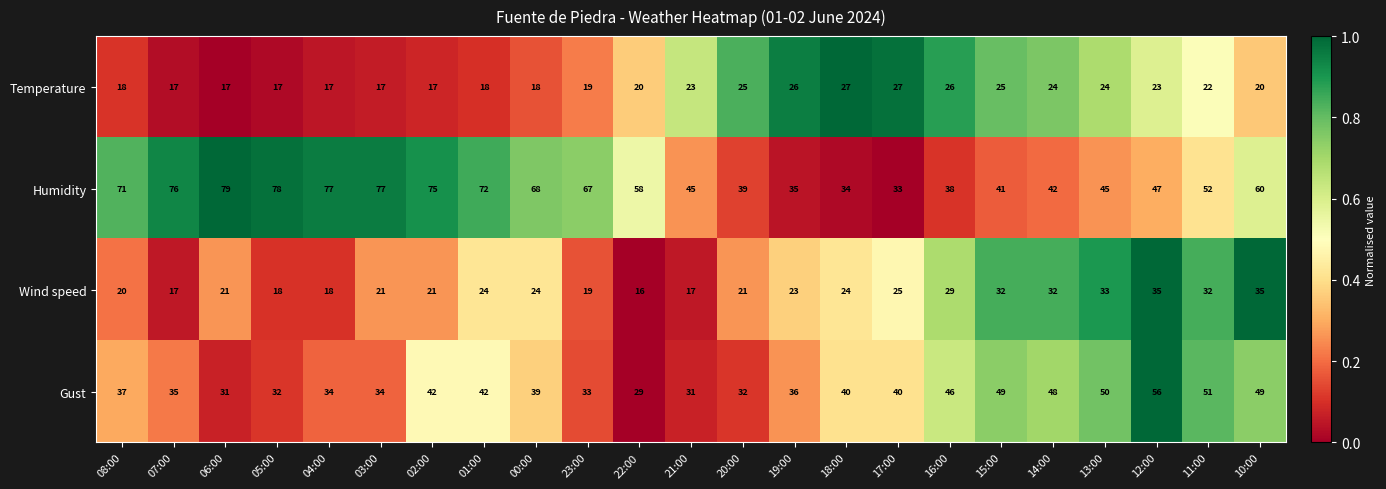

True or false: Temperature has a value of 23 at 12:00.

True